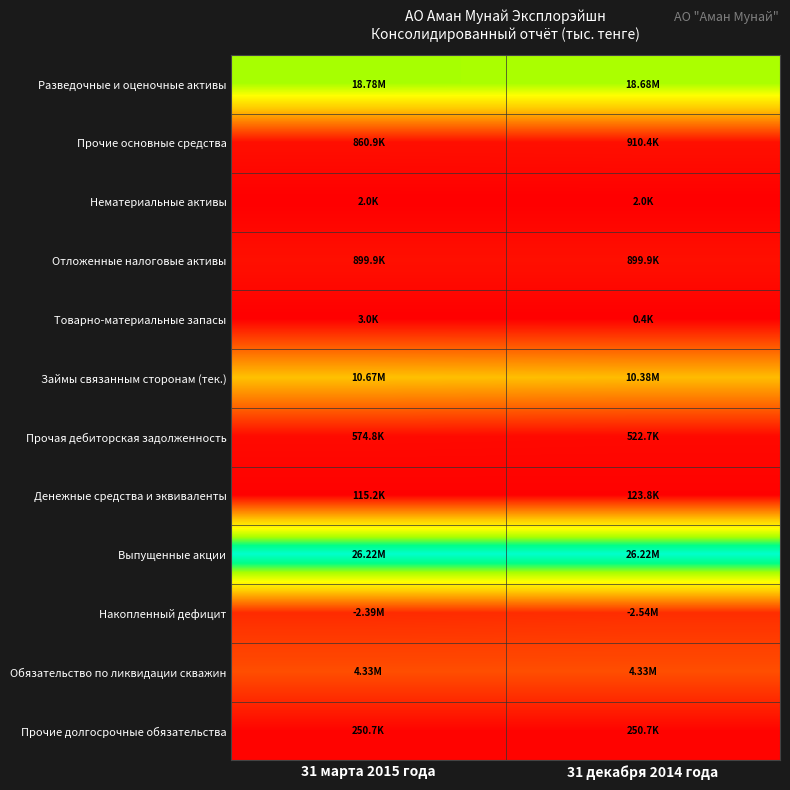

Between 31 декабря 2014 года and 31 марта 2015 года, which is larger?

31 марта 2015 года